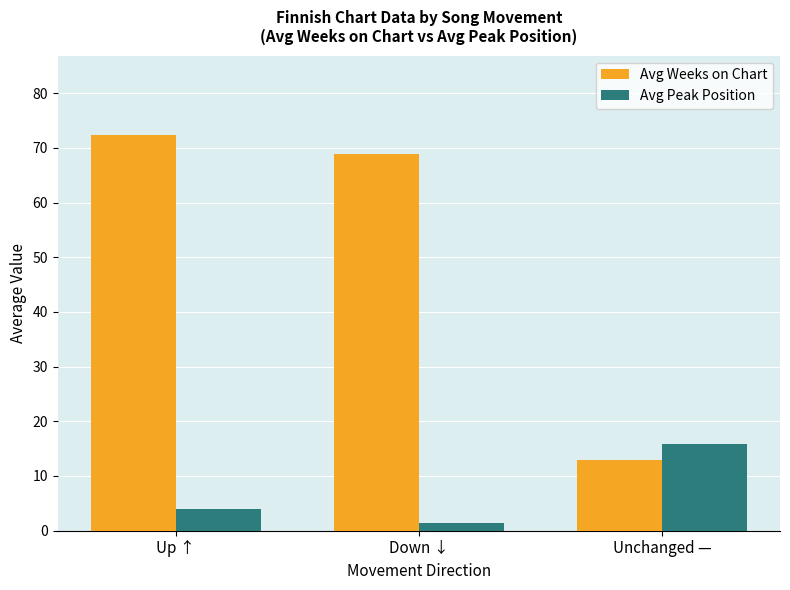

What is the label of the 2nd bar from the right?

Down ↓